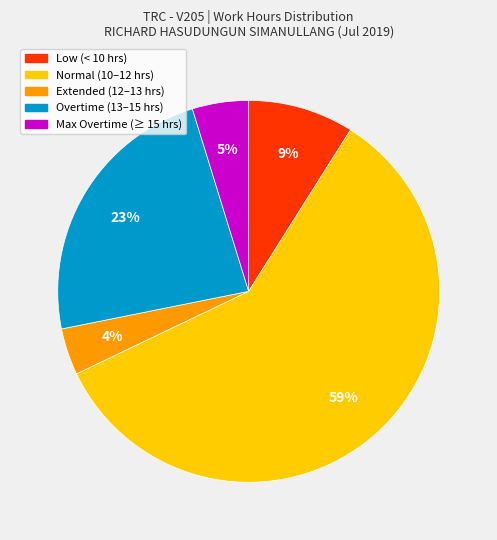

To the nearest percent, what is the difference between the largest and smallest slice percentages?

55%